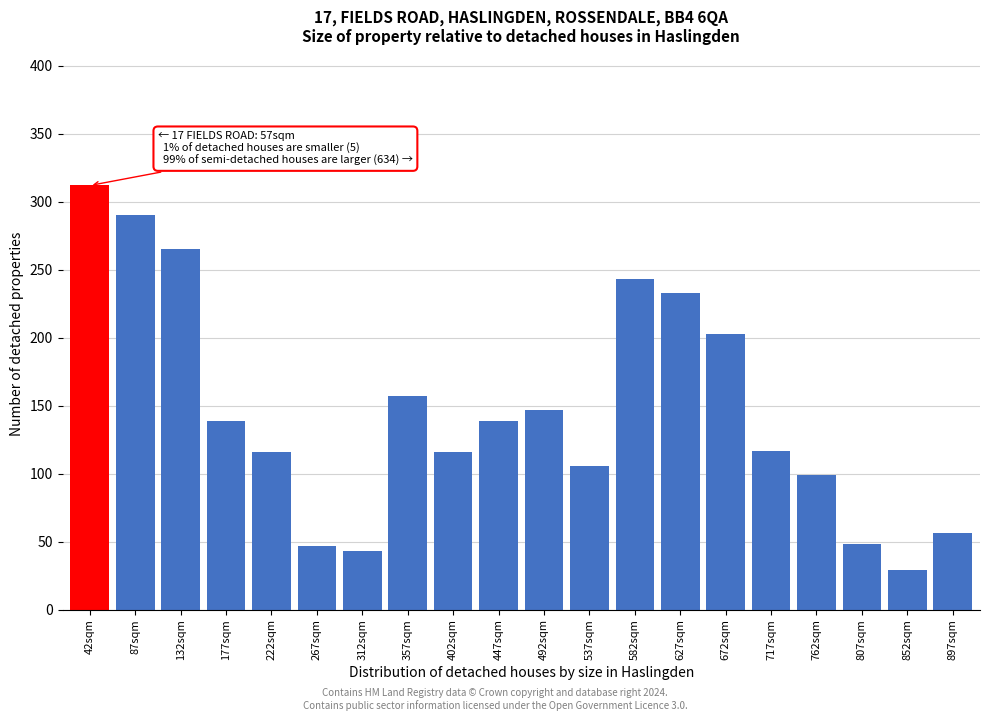

The chart shows a value of 89 at 627sqm. True or false?

False